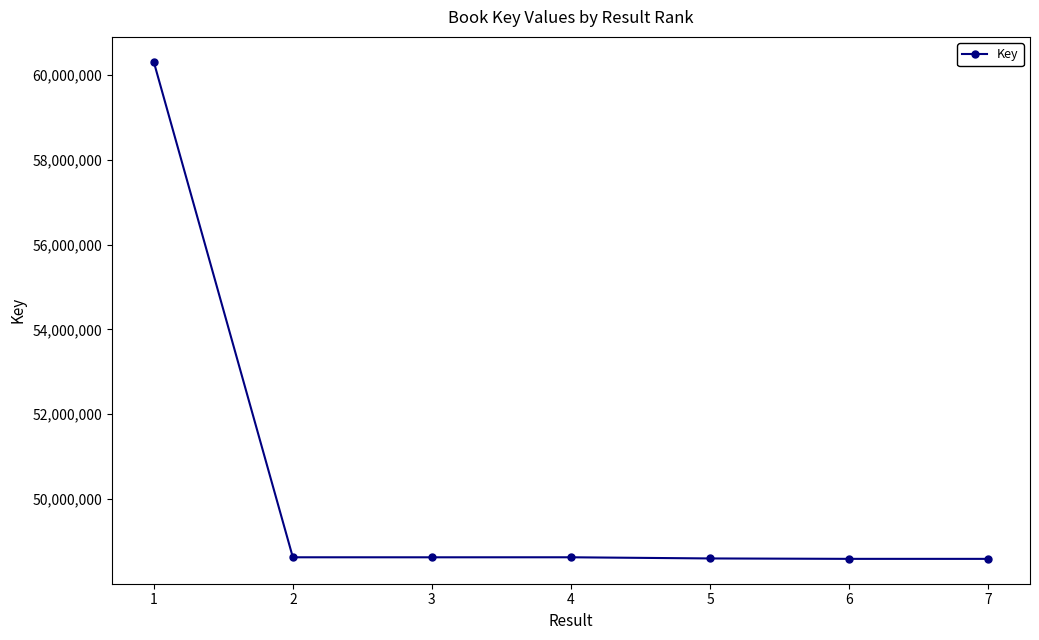

Read the value at 6.

48593228